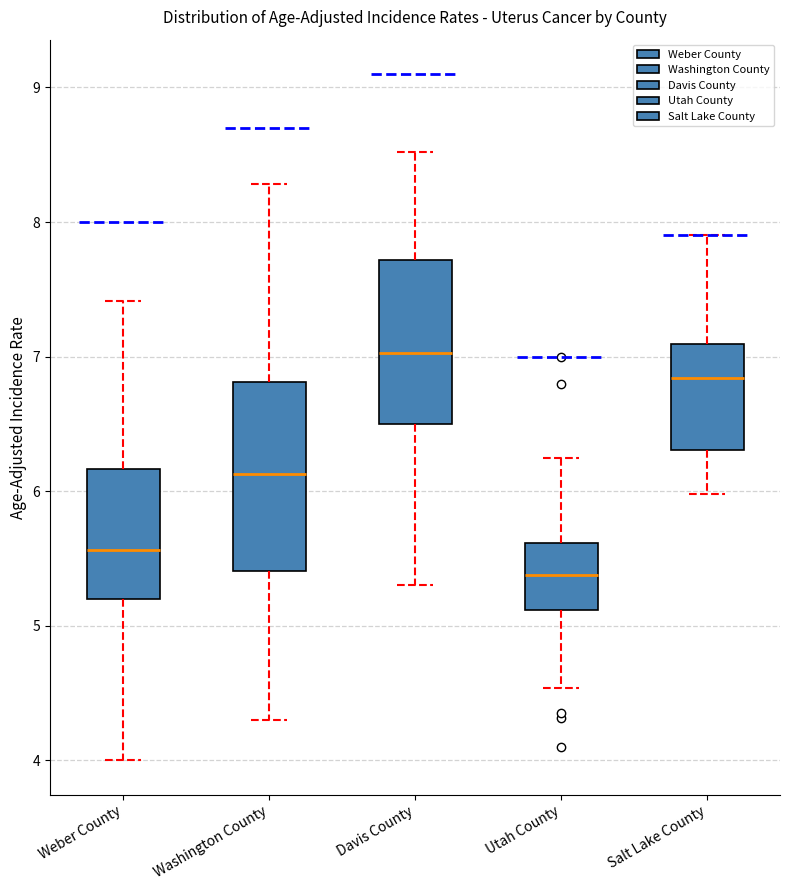

Comparing the boxes themselves (not the whiskers), which one is the tallest?

Washington County